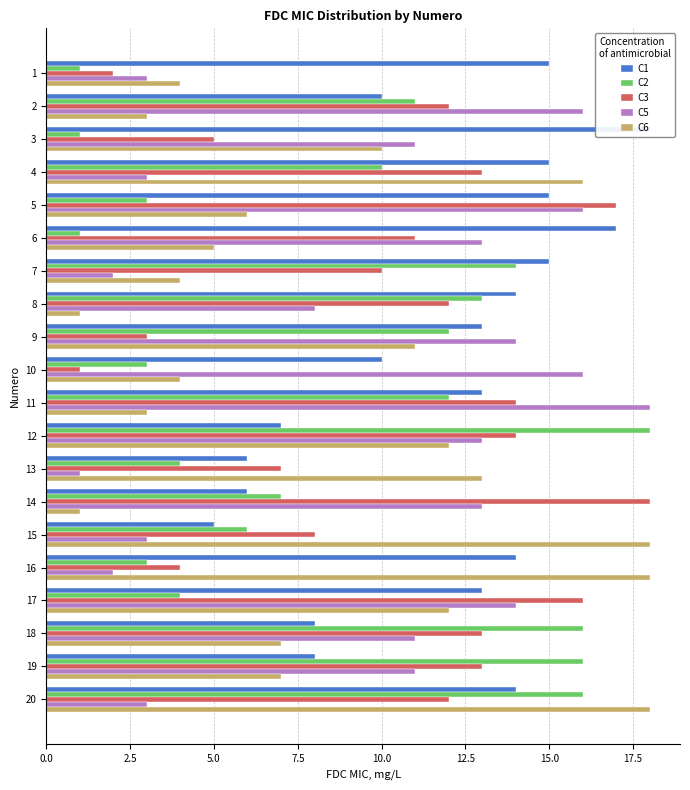

How many groups of bars are there?

20